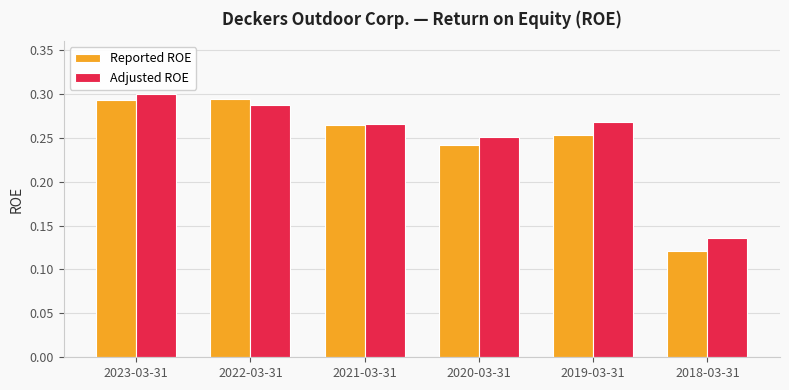

The Adjusted ROE series shows 0.4 at 2020-03-31. True or false?

False